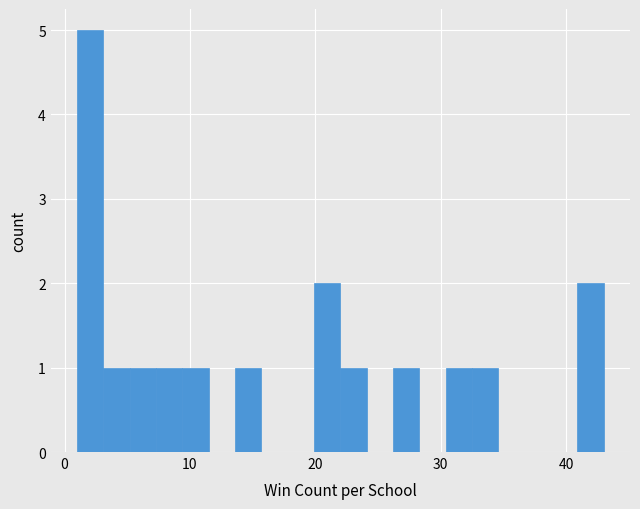

Read against the x-axis, roughly where is the centre of the tallest bar?

2